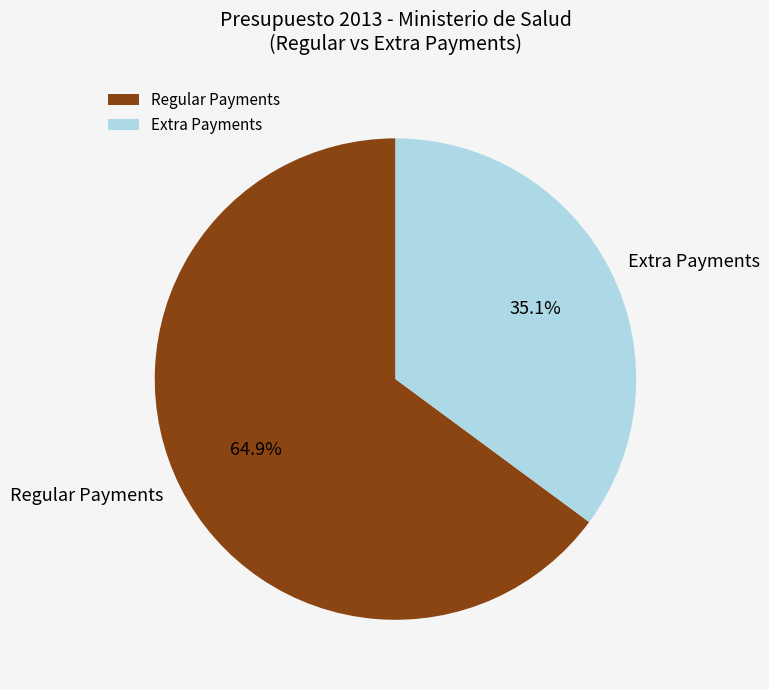

Is the sum of Regular Payments and Extra Payments greater than half?

Yes